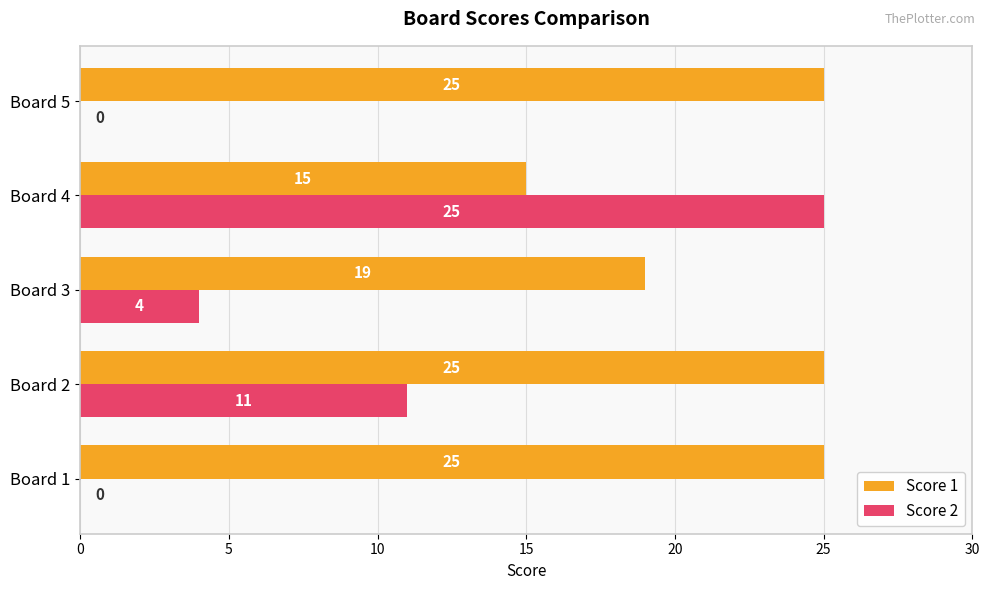

Which series has the largest total across all categories?

Score 1